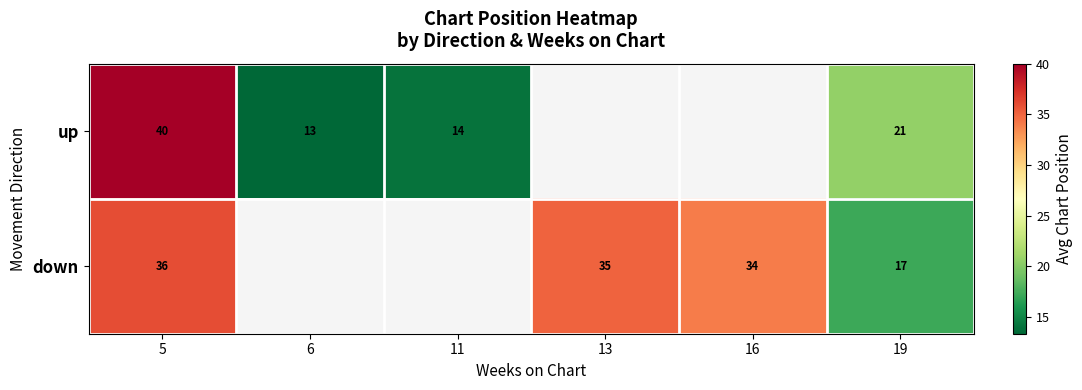

Between 6 and 5, which is larger?

5